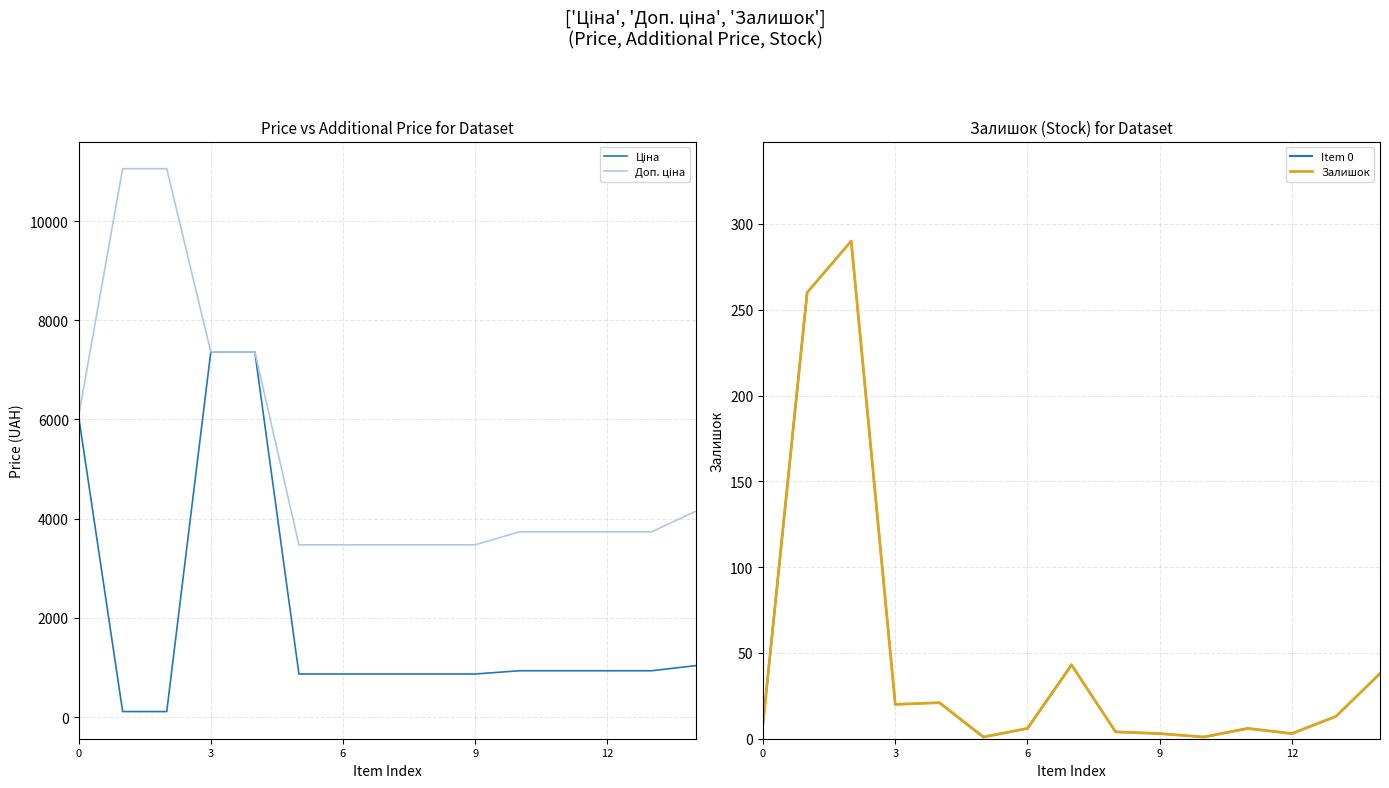

The Залишок series shows 3.9 at 283261650. True or false?

False